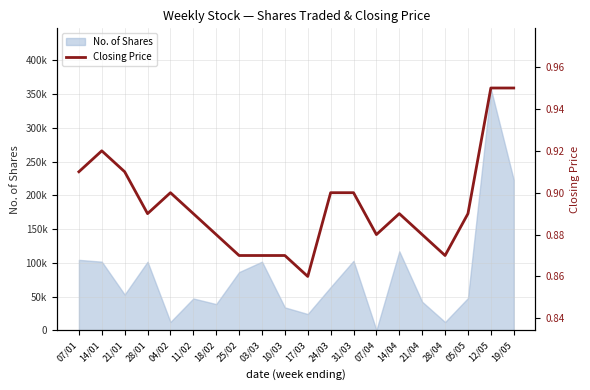

What is the label of the 18th point from the left?

05/05